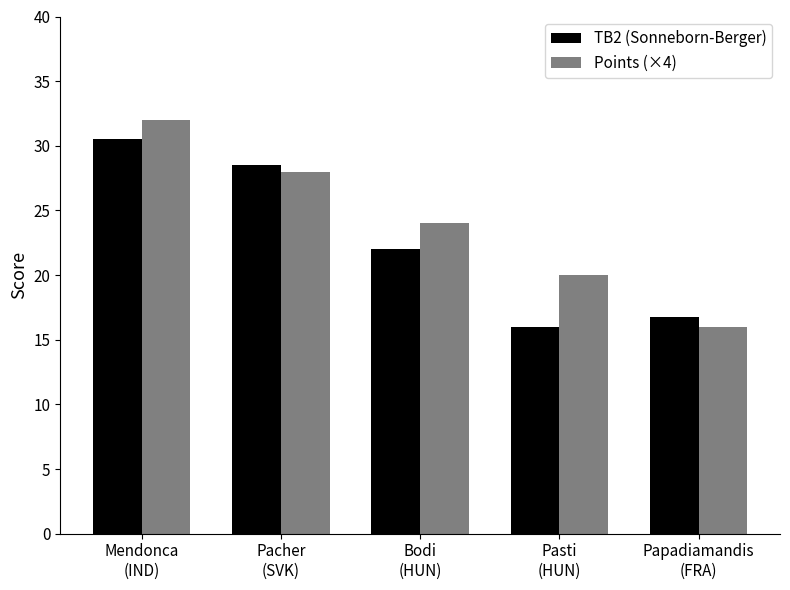

What is the label of the 2nd bar from the right?

Pasti
(HUN)